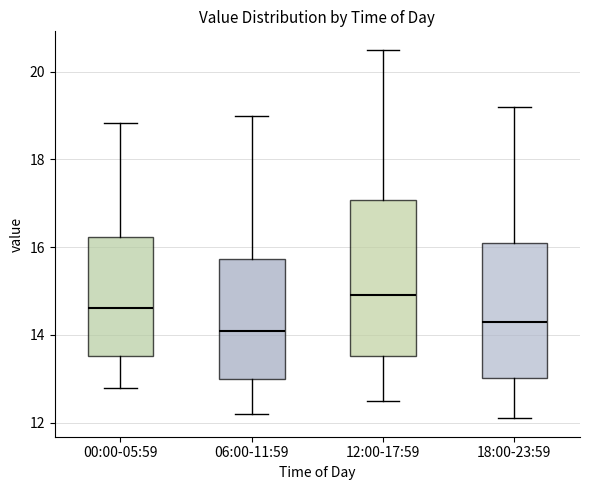

Reading left to right, transcribe this box plot: for each box, give where its median line is, the range the box spans, and where its two whiskers end, as read against the y-axis. The values are not printed on the chart, so give them approximately, as read against the axis.

00:00-05:59: median 14.6, box 13.6 to 16.2, whiskers 12.8 to 18.8
06:00-11:59: median 14.2, box 13.0 to 15.8, whiskers 12.2 to 19.0
12:00-17:59: median 15.0, box 13.6 to 17.0, whiskers 12.6 to 20.6
18:00-23:59: median 14.4, box 13.0 to 16.2, whiskers 12.2 to 19.2